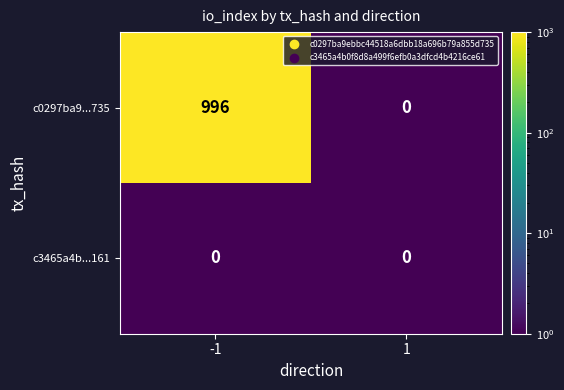

Which series changed the most between -1 and 1?

c0297ba9...735